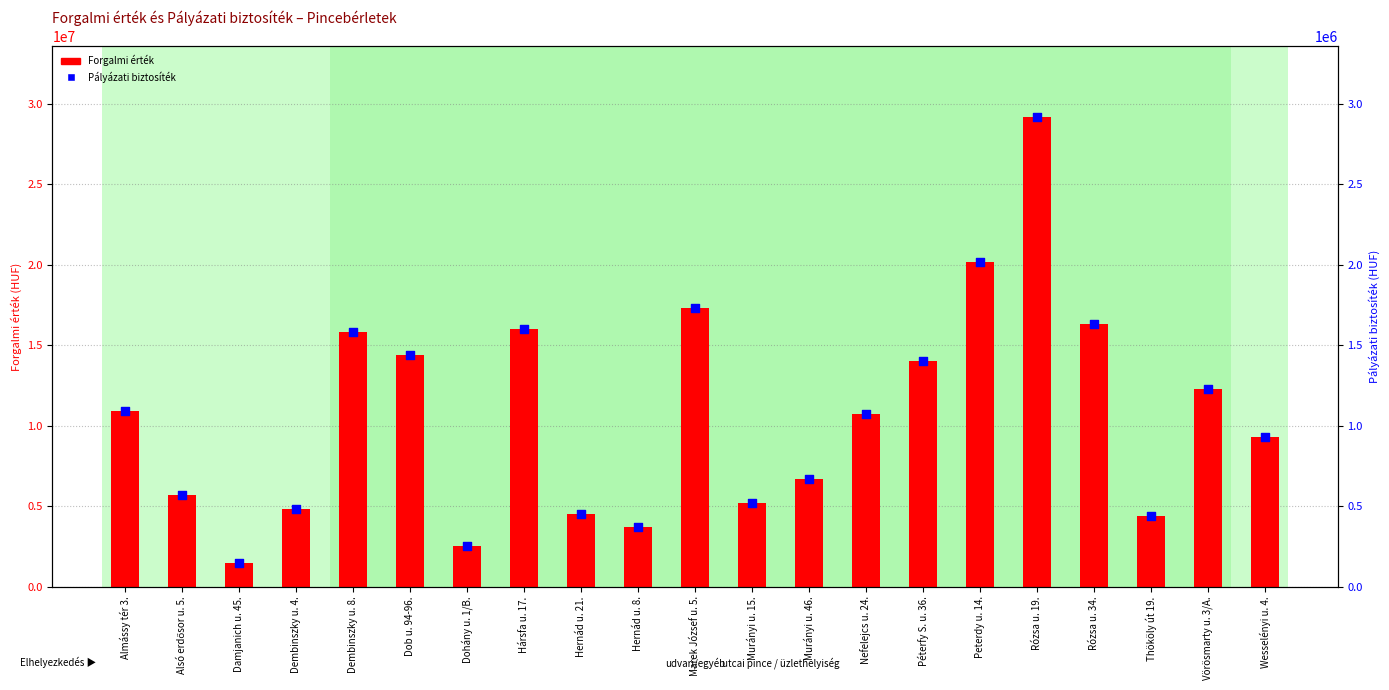

Is the value of Pályázati biztosíték at Damjanich u. 45. greater than the value of Forgalmi érték at Rózsa u. 19.?

No